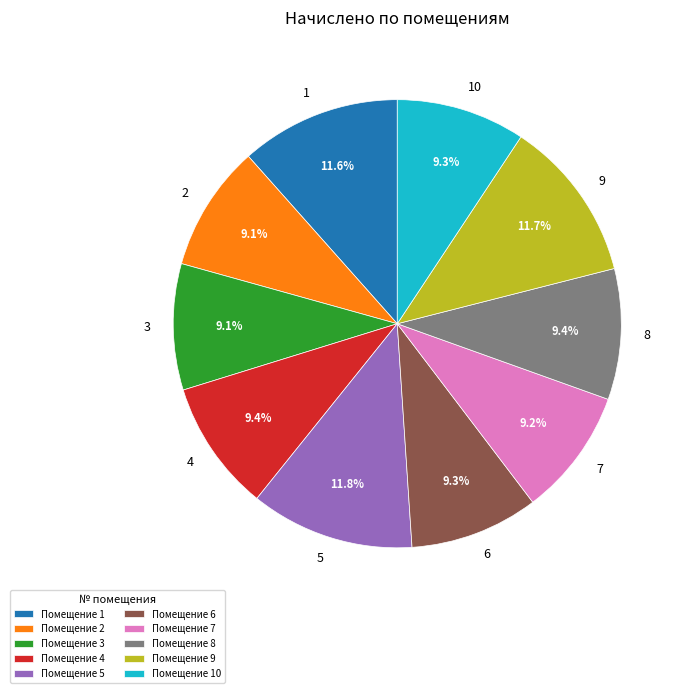

To the nearest percent, what portion does 6 represent?

9%